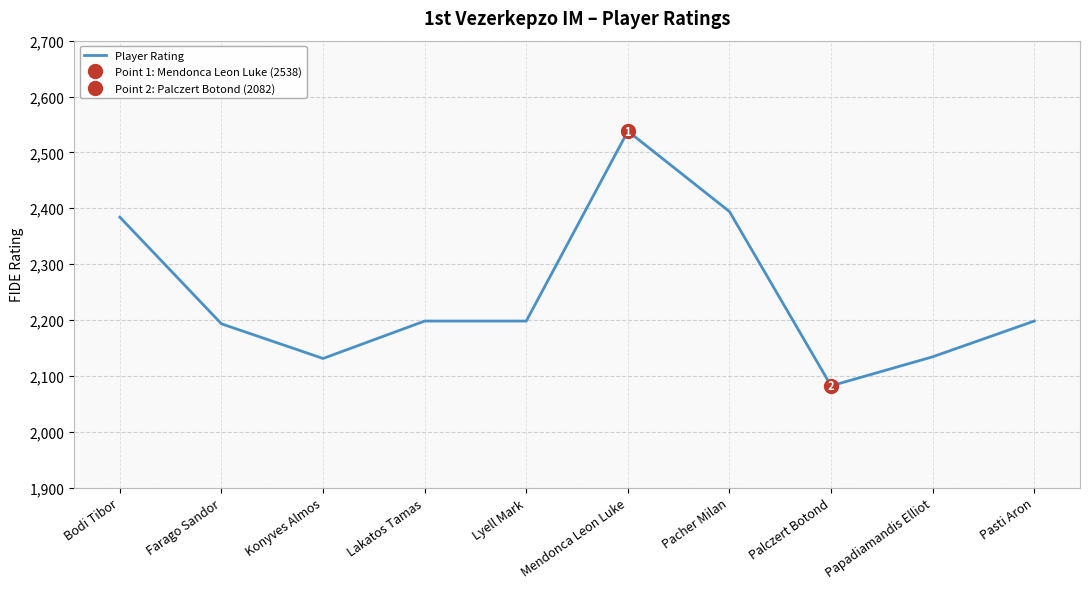

What is the ratio of the value at Lyell Mark to the value at Konyves Almos?

1.0